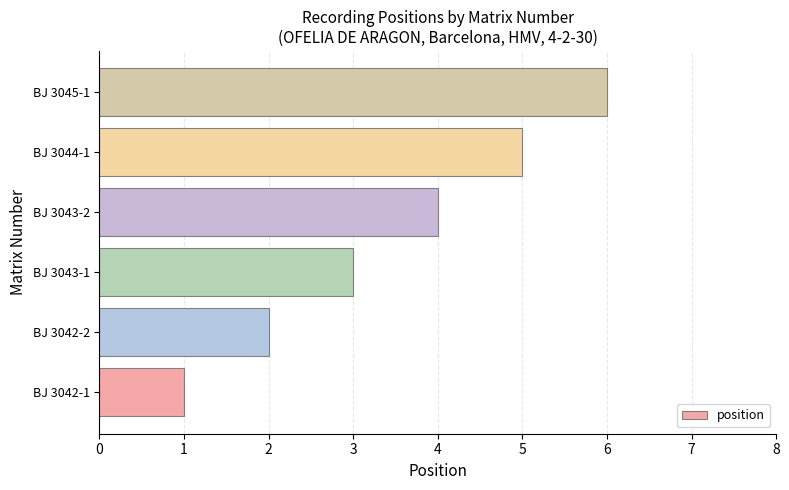

Rank the categories by value from highest to lowest.

BJ 3045-1, BJ 3044-1, BJ 3043-2, BJ 3043-1, BJ 3042-2, BJ 3042-1